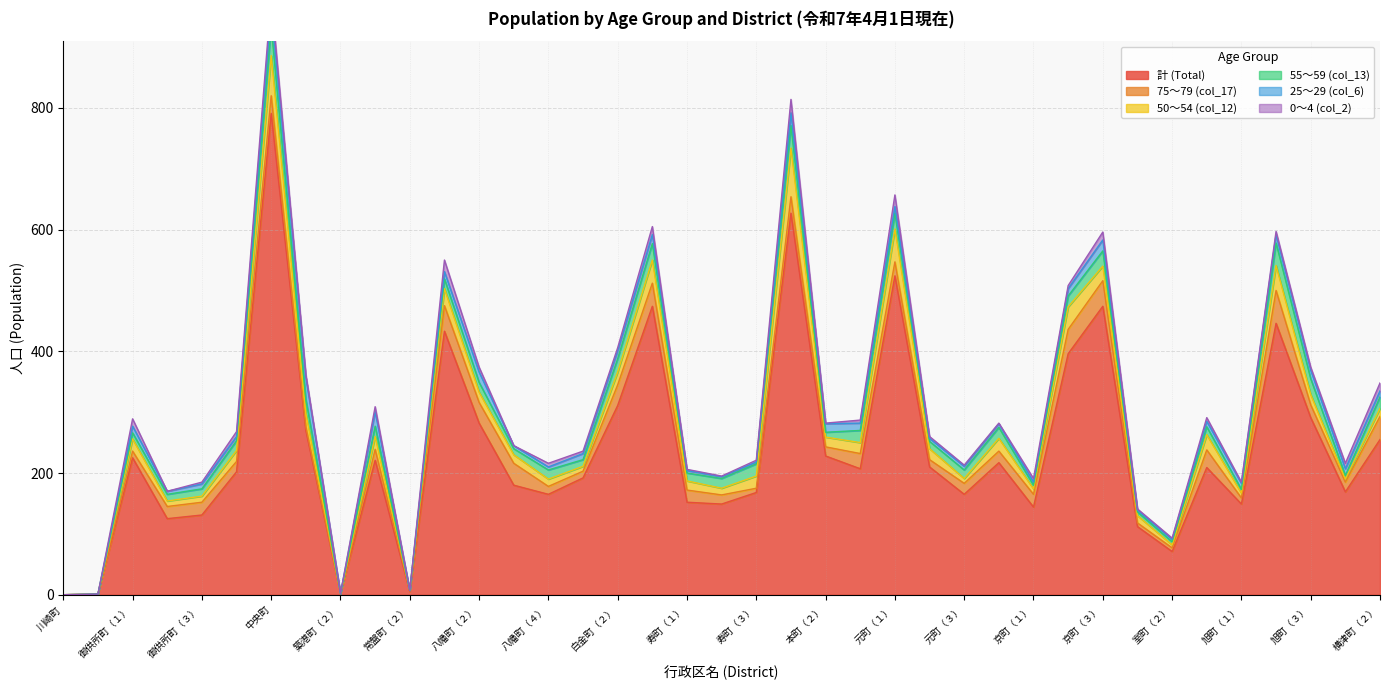

True or false: 0～4 (col_2) has more than 1 points higher than both neighbors.

True